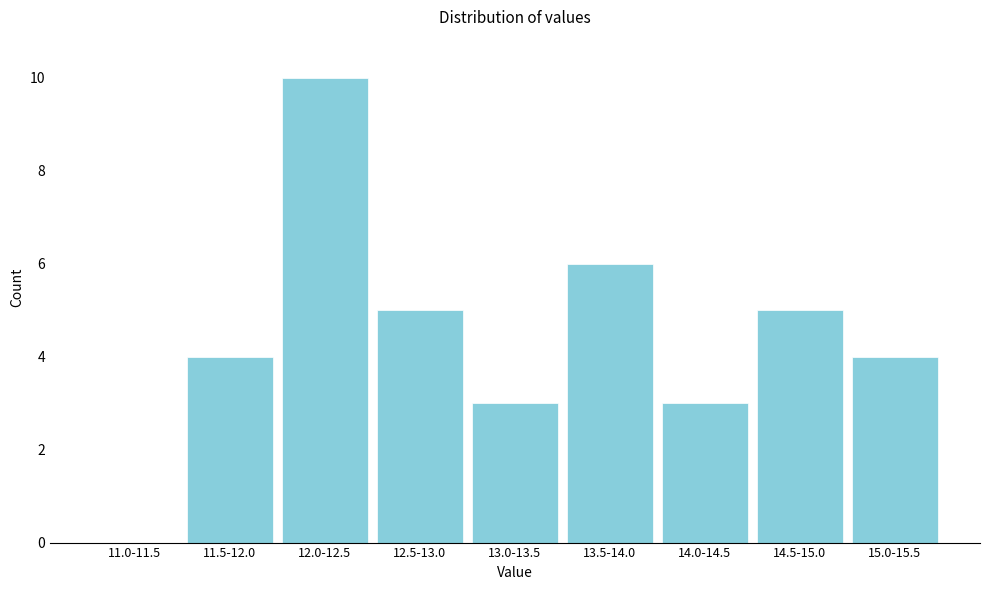

Reading right to left, transcribe all the data shown in this chart.

15.0-15.5=4	14.5-15.0=5	14.0-14.5=3	13.5-14.0=6	13.0-13.5=3	12.5-13.0=5	12.0-12.5=10	11.5-12.0=4	11.0-11.5=0